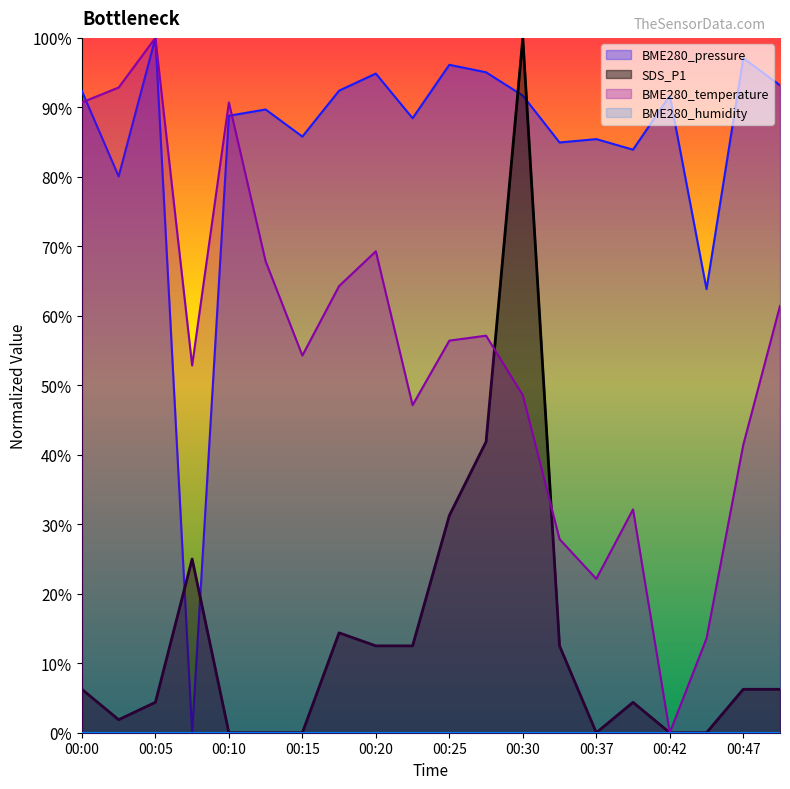

What is the average value of the SDS_P1 series?

0.1